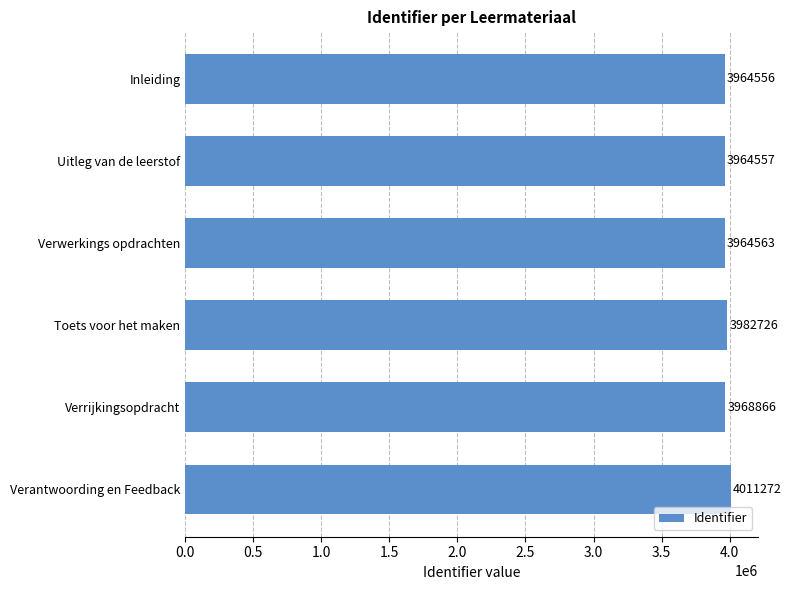

What is the greatest value displayed?

4011272